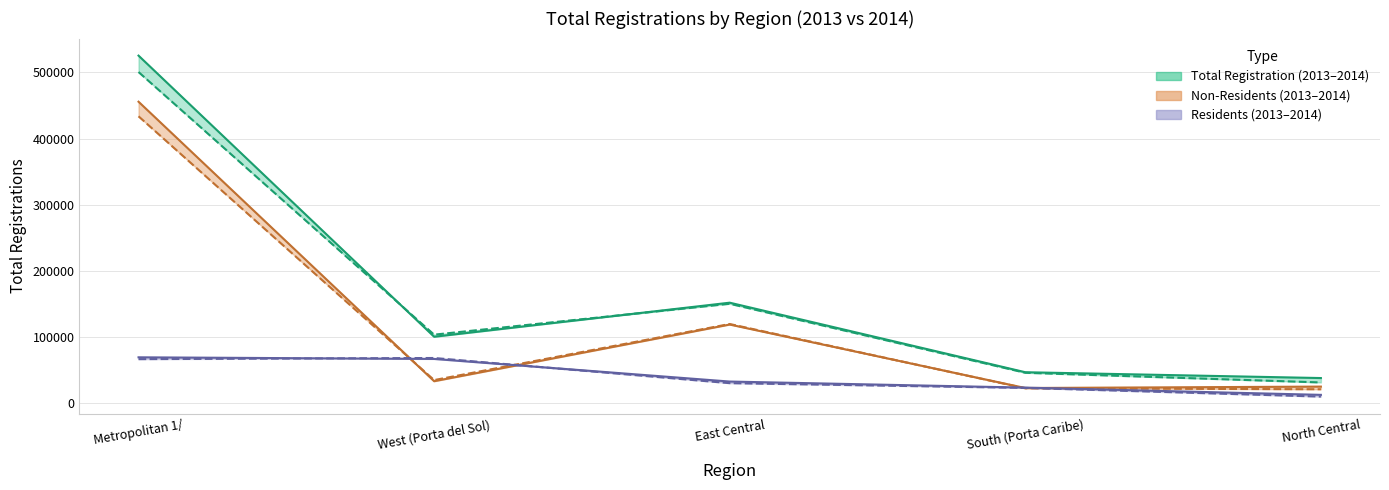

Reading left to right, extract all data points from this chart.

Total Registration 2014: 525264	100669	152131	47103	38304
Total Registration 2013: 500467	103831	150507	46277	31658
Non-Residents 2014: 455640	33514	119119	23255	25384
Non-Residents 2013: 433607	35239	119925	22833	21373
Residents 2014: 69624	67155	33012	23848	12920
Residents 2013: 66860	68592	30582	23444	10285